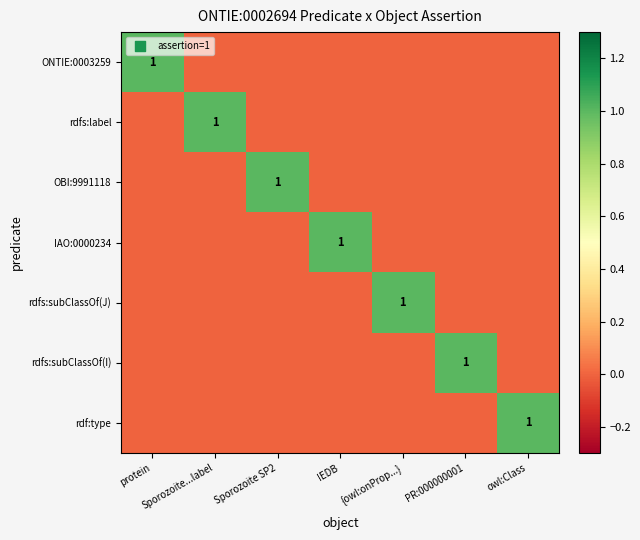

Is it true that rdf:type equals 1 at owl:Class?

True